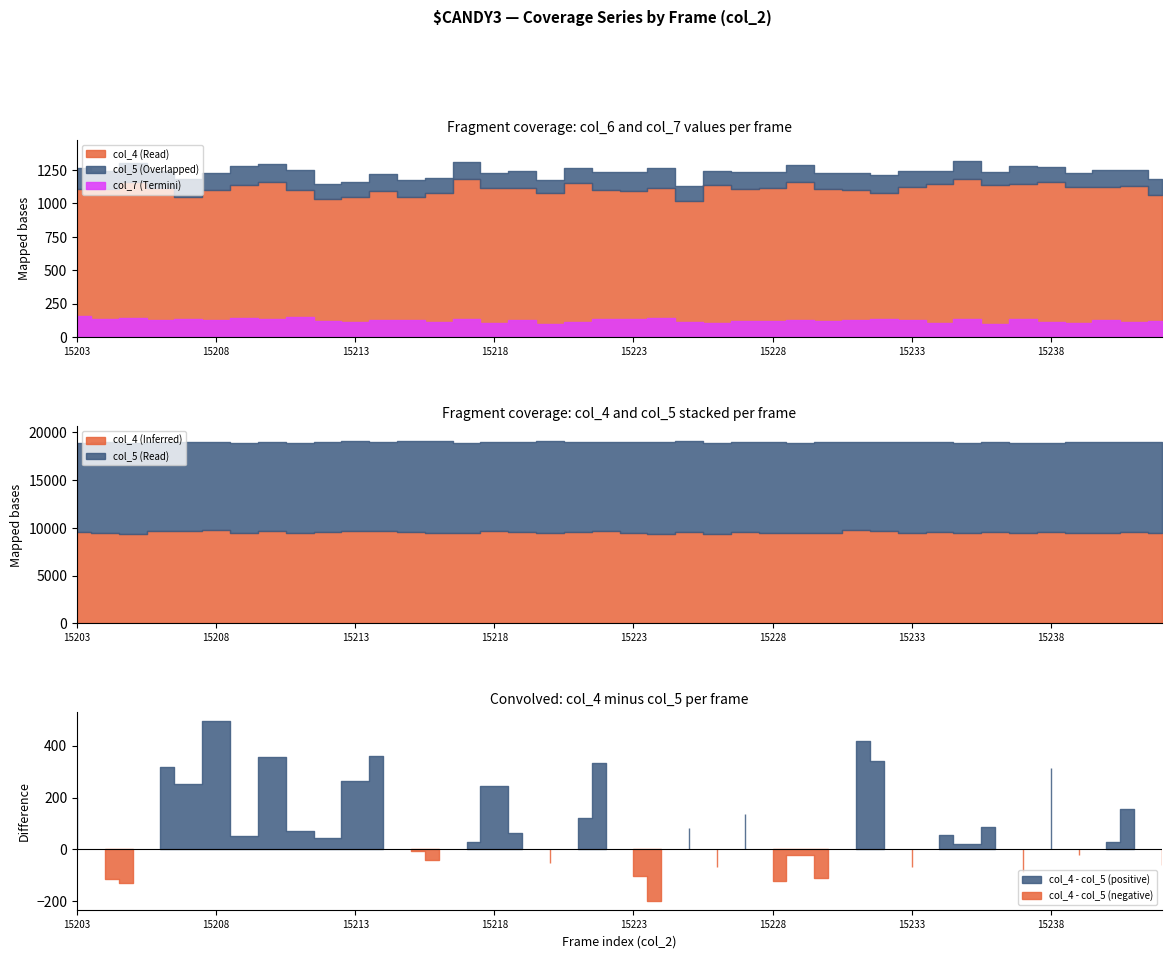

What is the difference between the col_7 values at 15218 and 15234?

5